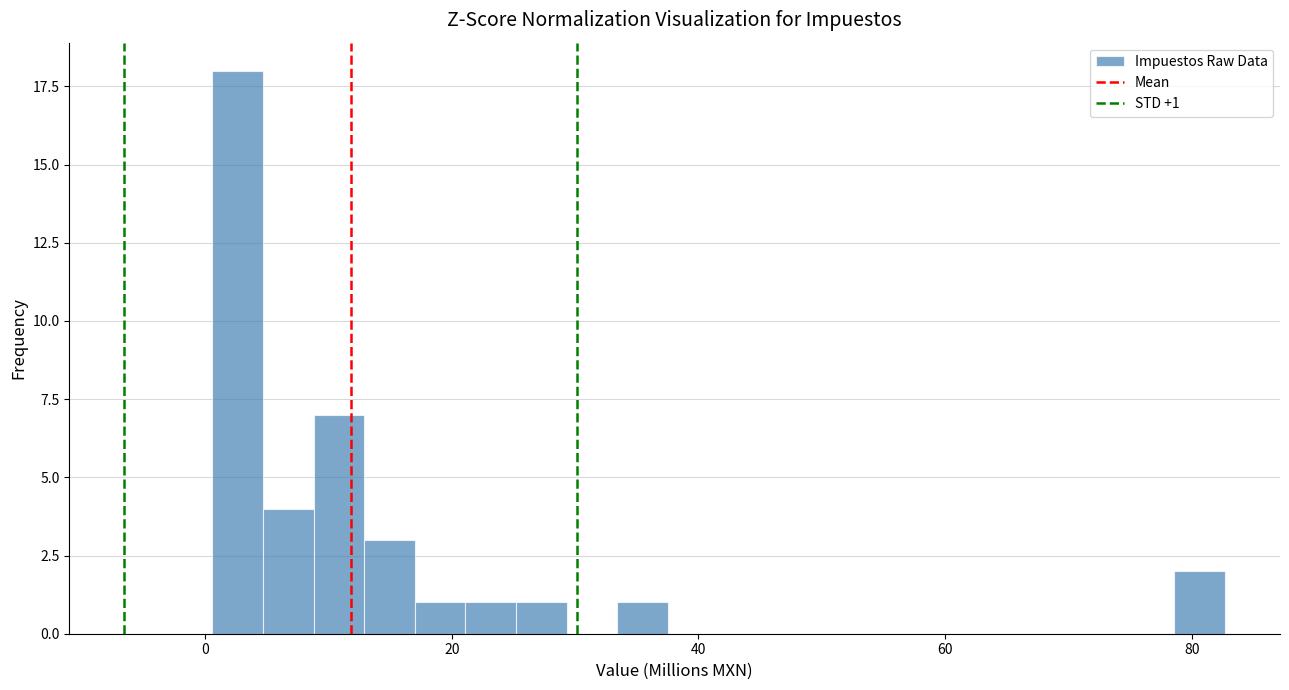

Read against the x-axis, roughly where is the centre of the tallest bar?

2